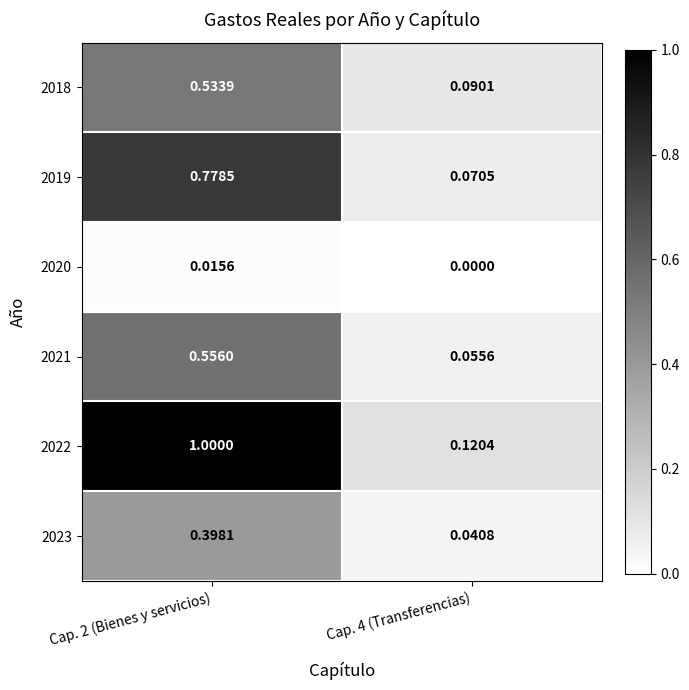

Between Cap. 2 (Bienes y servicios) and Cap. 4 (Transferencias), which series saw the biggest shift?

2022